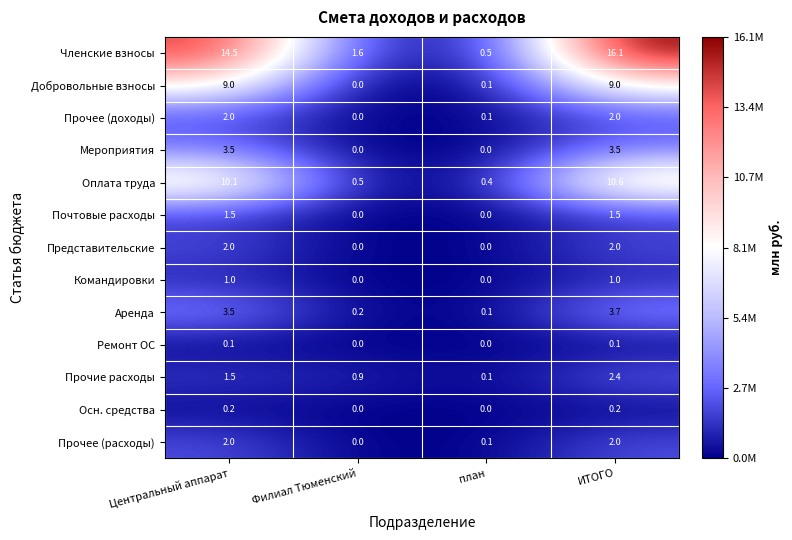

Which category has the highest value across all series?

ИТОГО